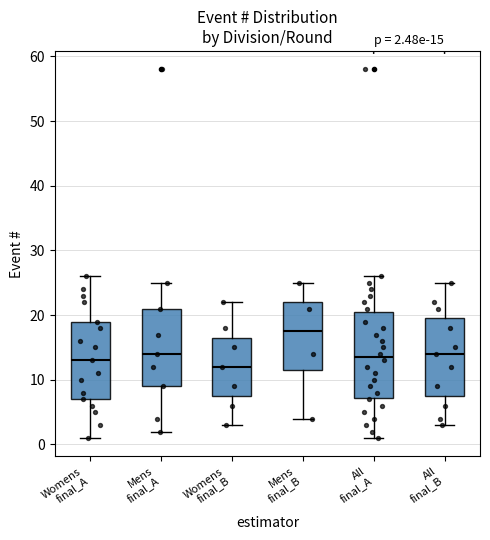

Which box is the tallest, from its lower edge to its upper edge?

All final_A